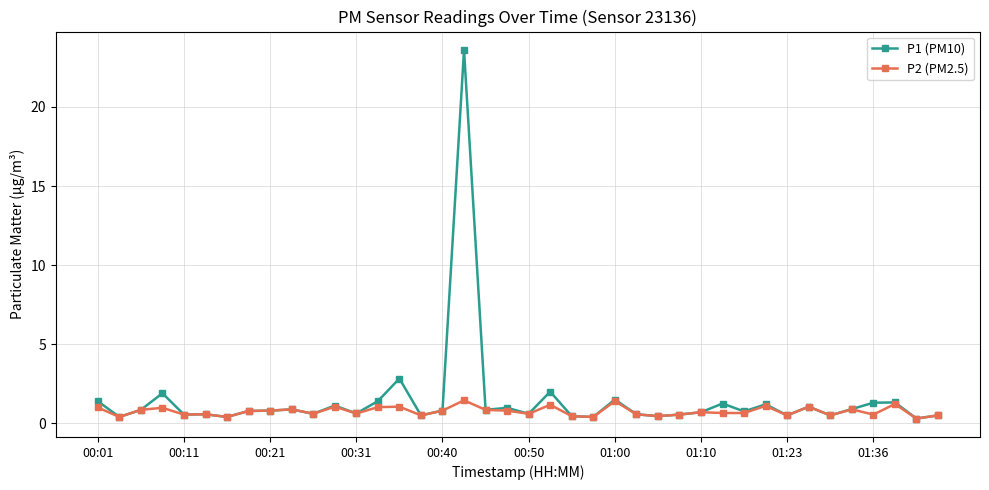

Rank the series by their maximum value, from lowest to highest.

P2 (PM2.5), P1 (PM10)